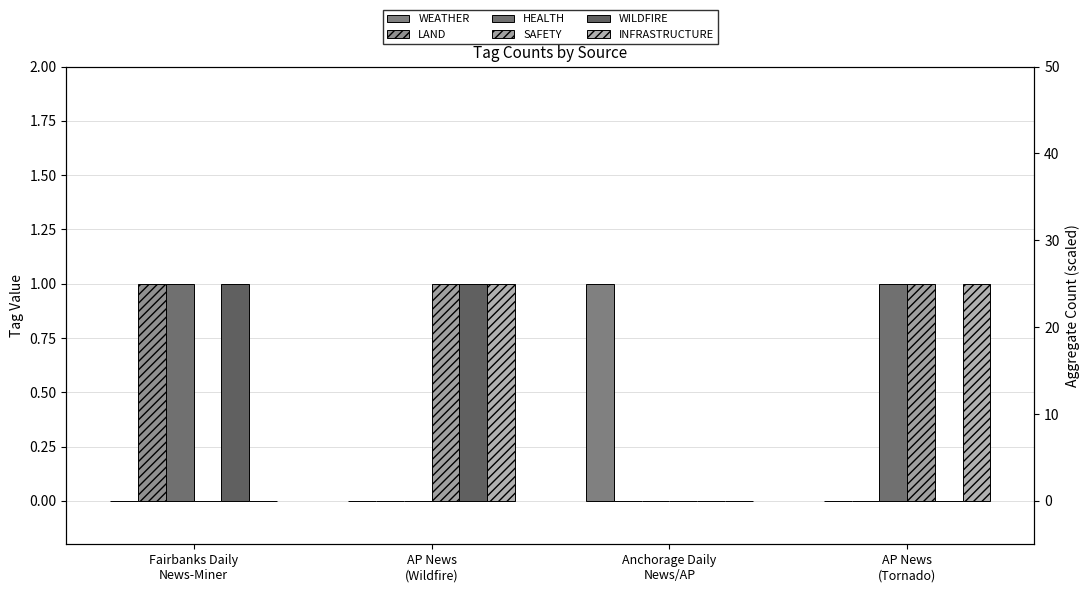

Which label corresponds to the largest value in the chart?

Anchorage Daily
News/AP